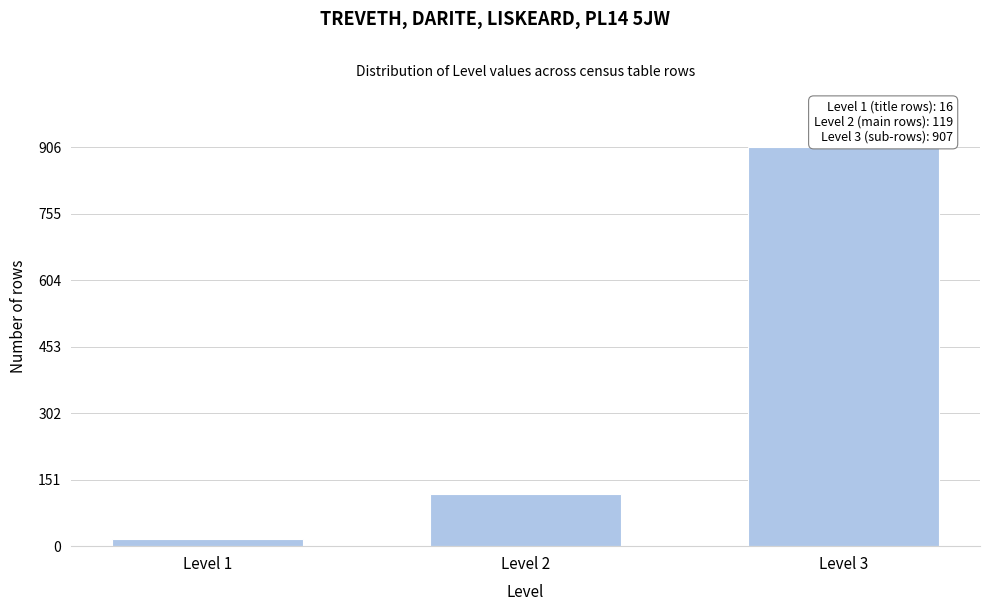

Reading right to left, what are all the values shown in this chart?

Level 3=907	Level 2=119	Level 1=16